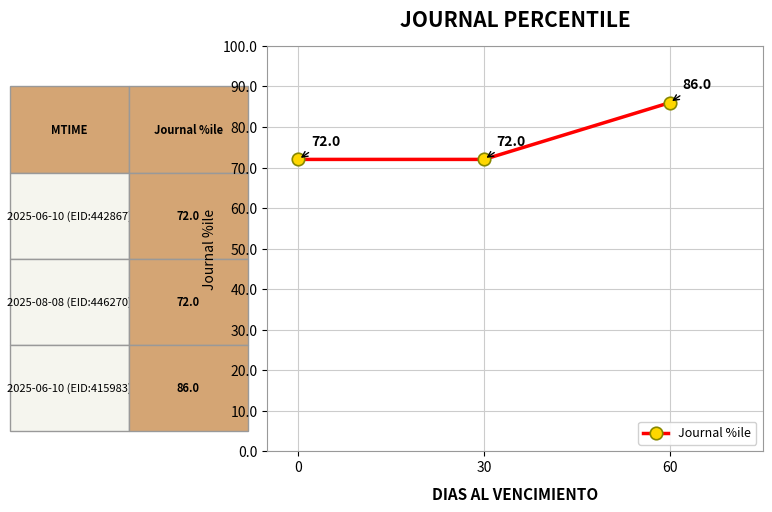

Approximately how many times larger is the value at 0 compared to 30?

1.0